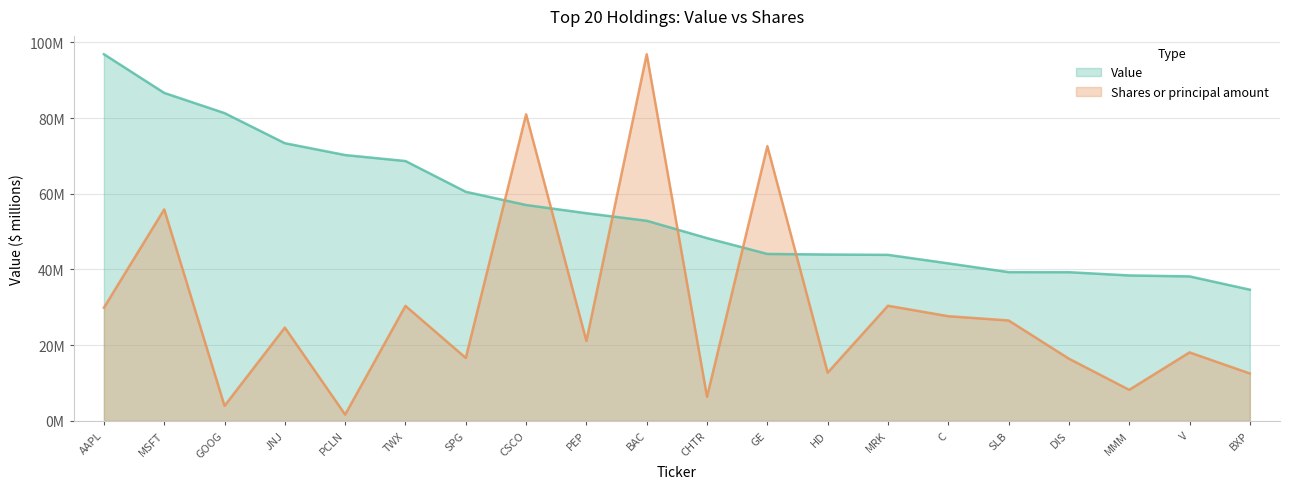

At which category is the sum across all series the highest?

BAC